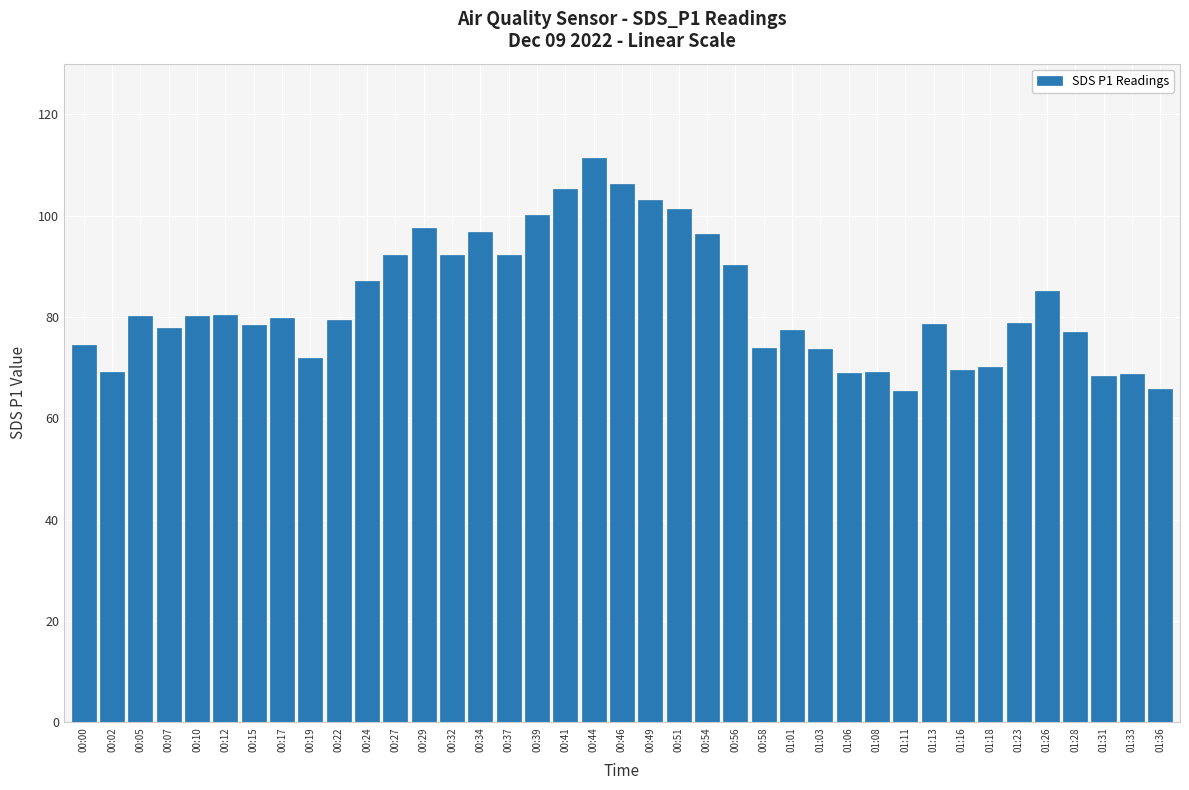

At which category does the chart reach its peak across all series?

00:44